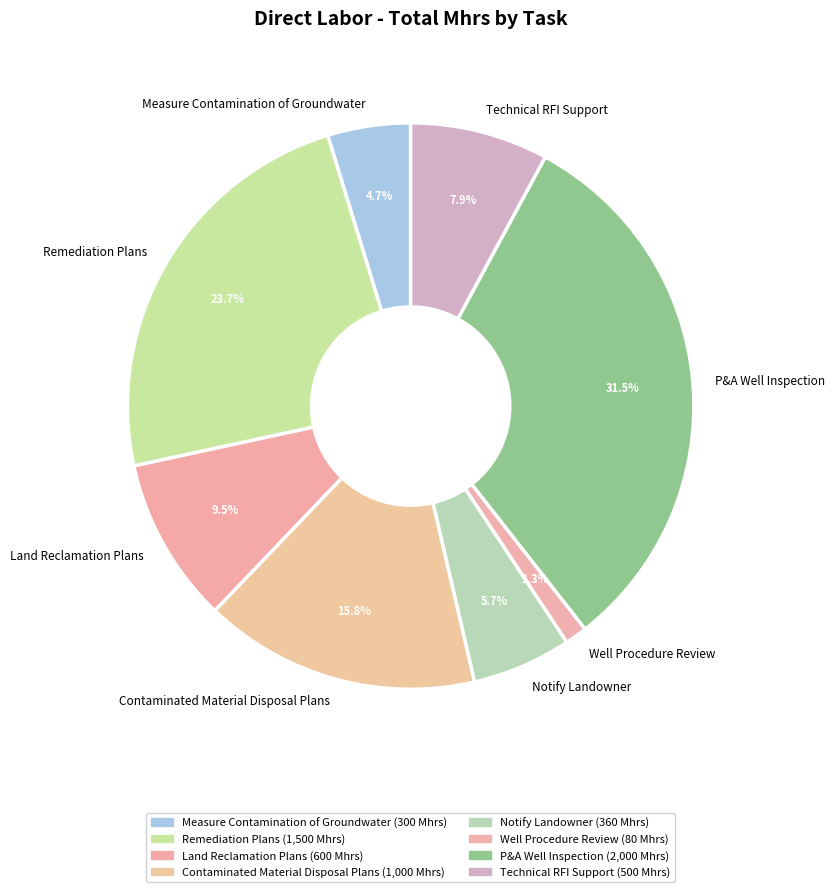

Does any single category account for the majority?

No